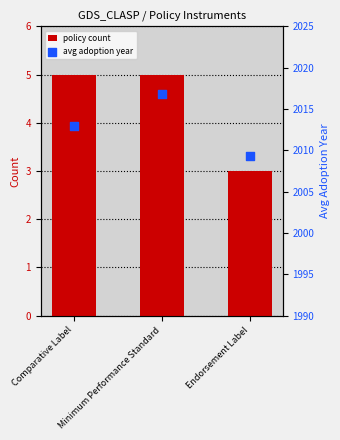

At how many categories does at least one series exceed 1671?

3